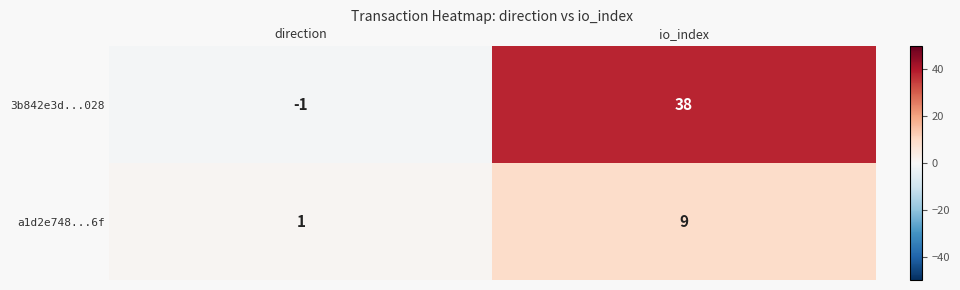

Reading left to right, transcribe all the data shown in this chart.

3b842e3d...028: -1	38
a1d2e748...6f: 1	9